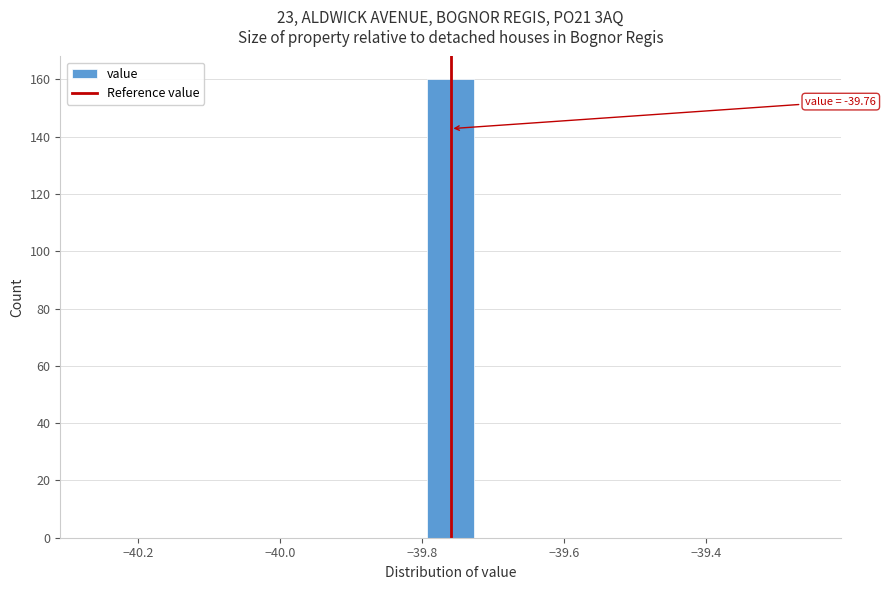

Read against the x-axis, roughly where is the centre of the tallest bar?

-39.76